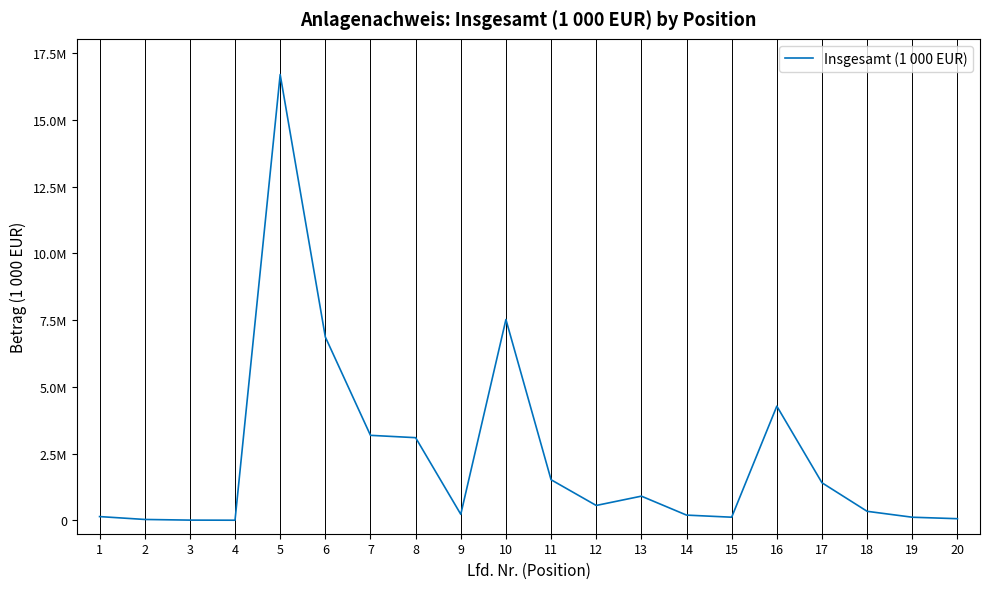

Does the chart display data point markers on the line(s)?

No